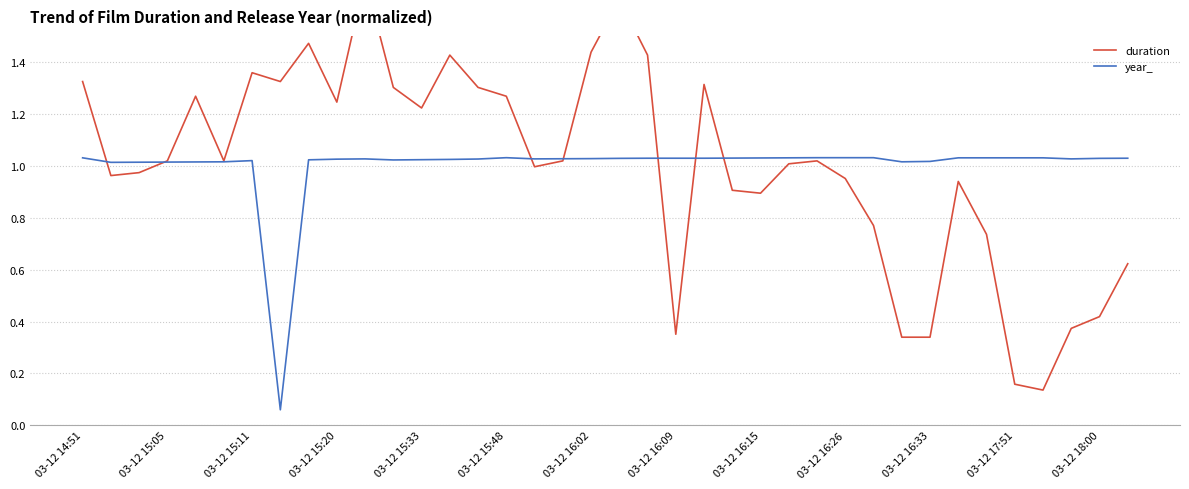

What is the maximum value for duration?

1.7